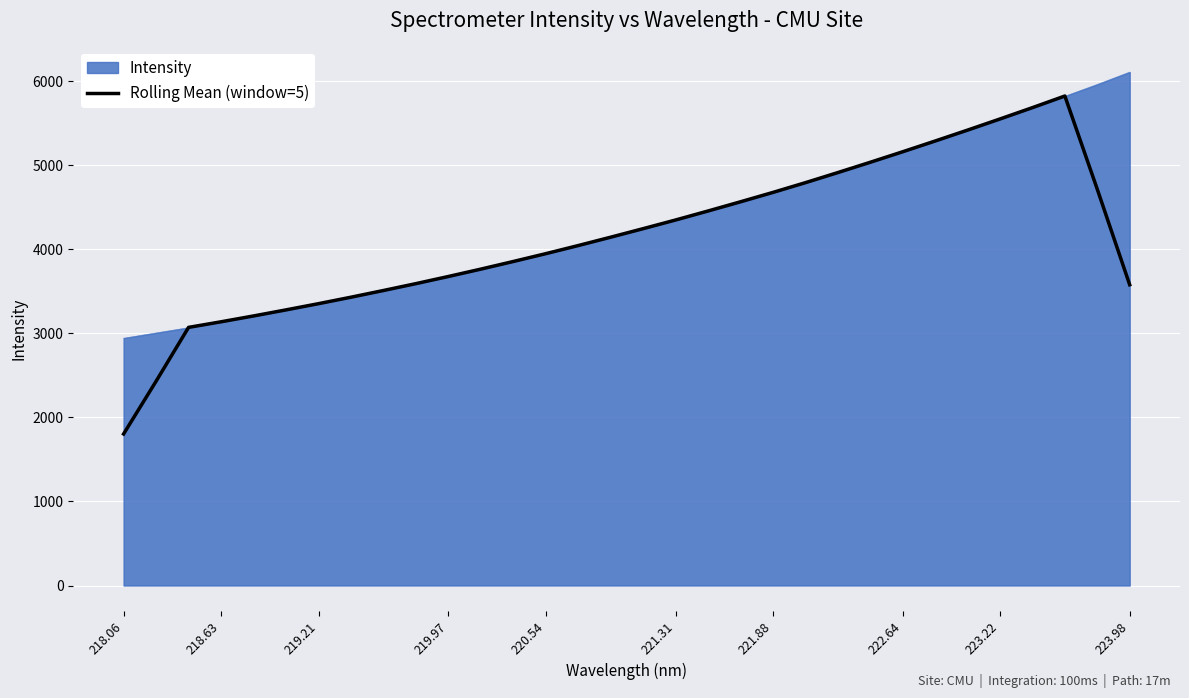

List the series in order of their peak value, highest first.

Intensity, Rolling Mean (window=5)